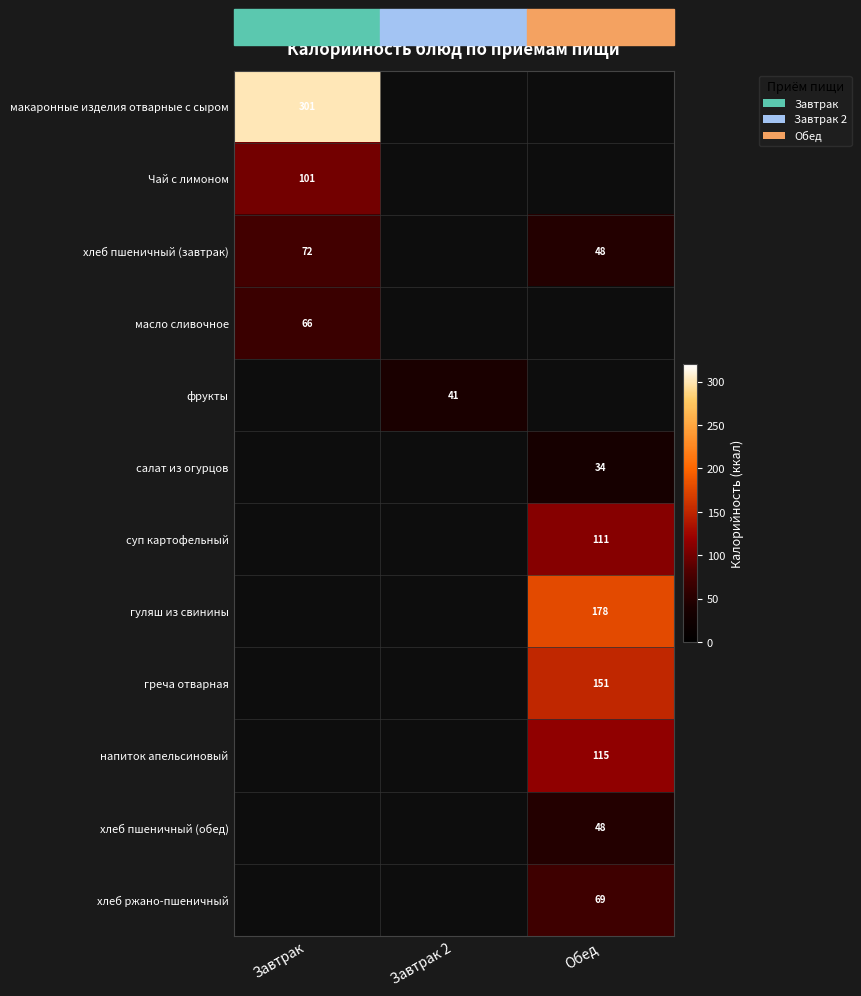

True or false: Чай с лимоном has a value of 101 at Завтрак.

True